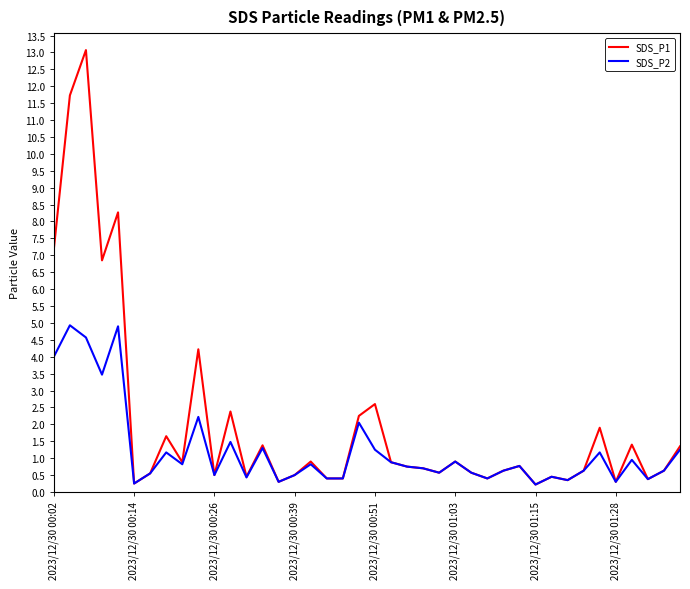

What is the maximum value shown in the chart?

13.1